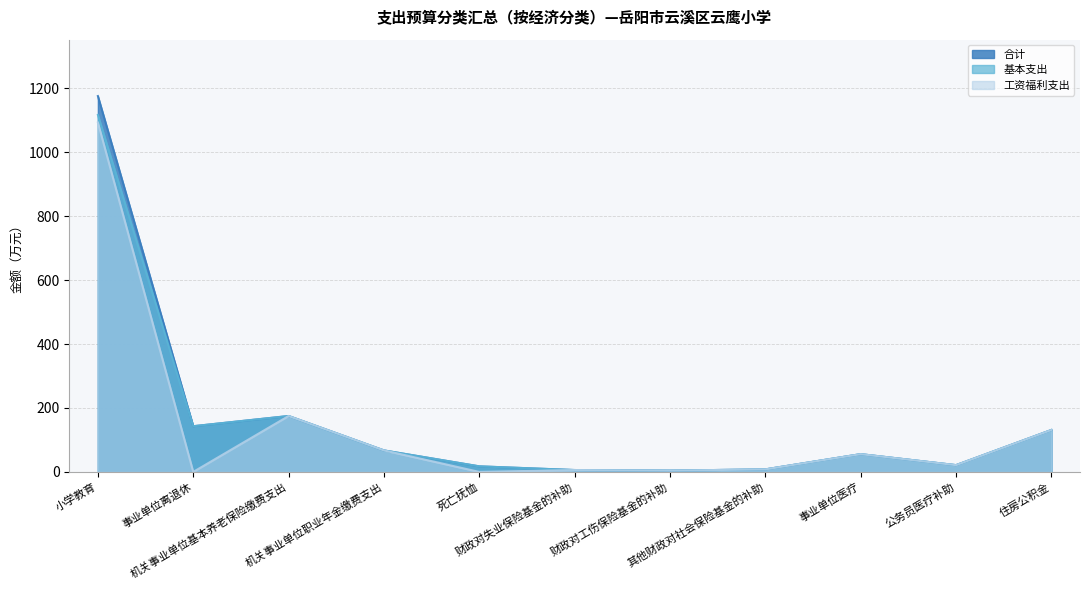

At 公务员医疗补助, list the series in order from smallest to largest.

合计, 基本支出, 工资福利支出